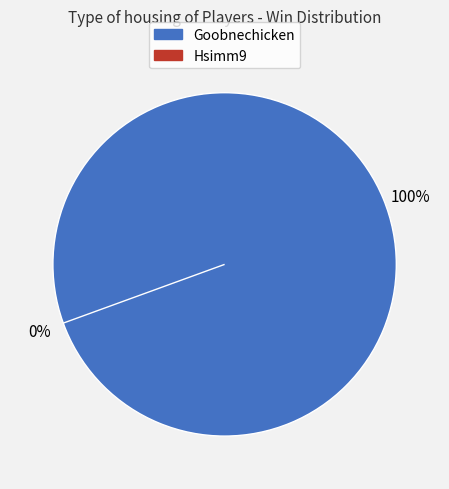

Which slice represents more than half of the pie?

Goobnechicken